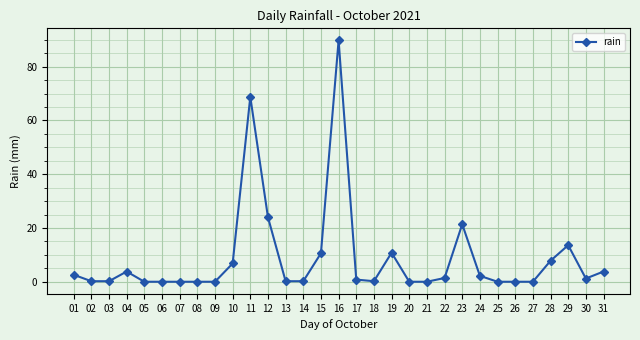

Which label corresponds to the largest value in the chart?

16